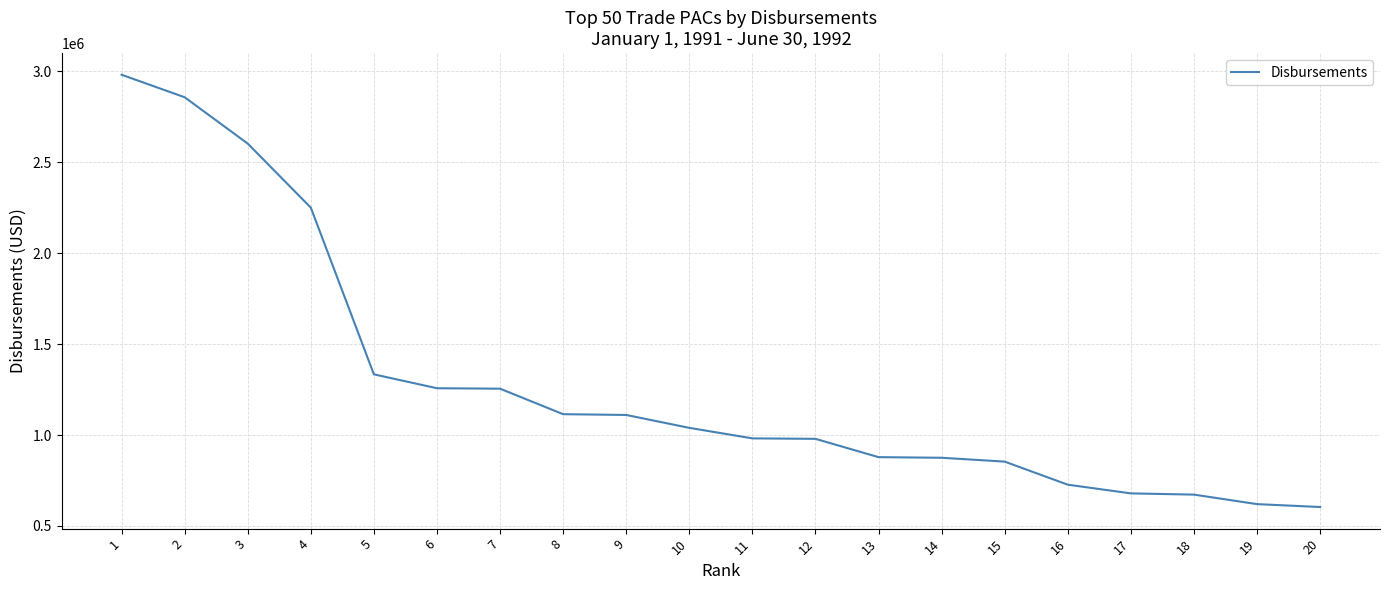

What is the difference between the maximum and second lowest values?

2361999